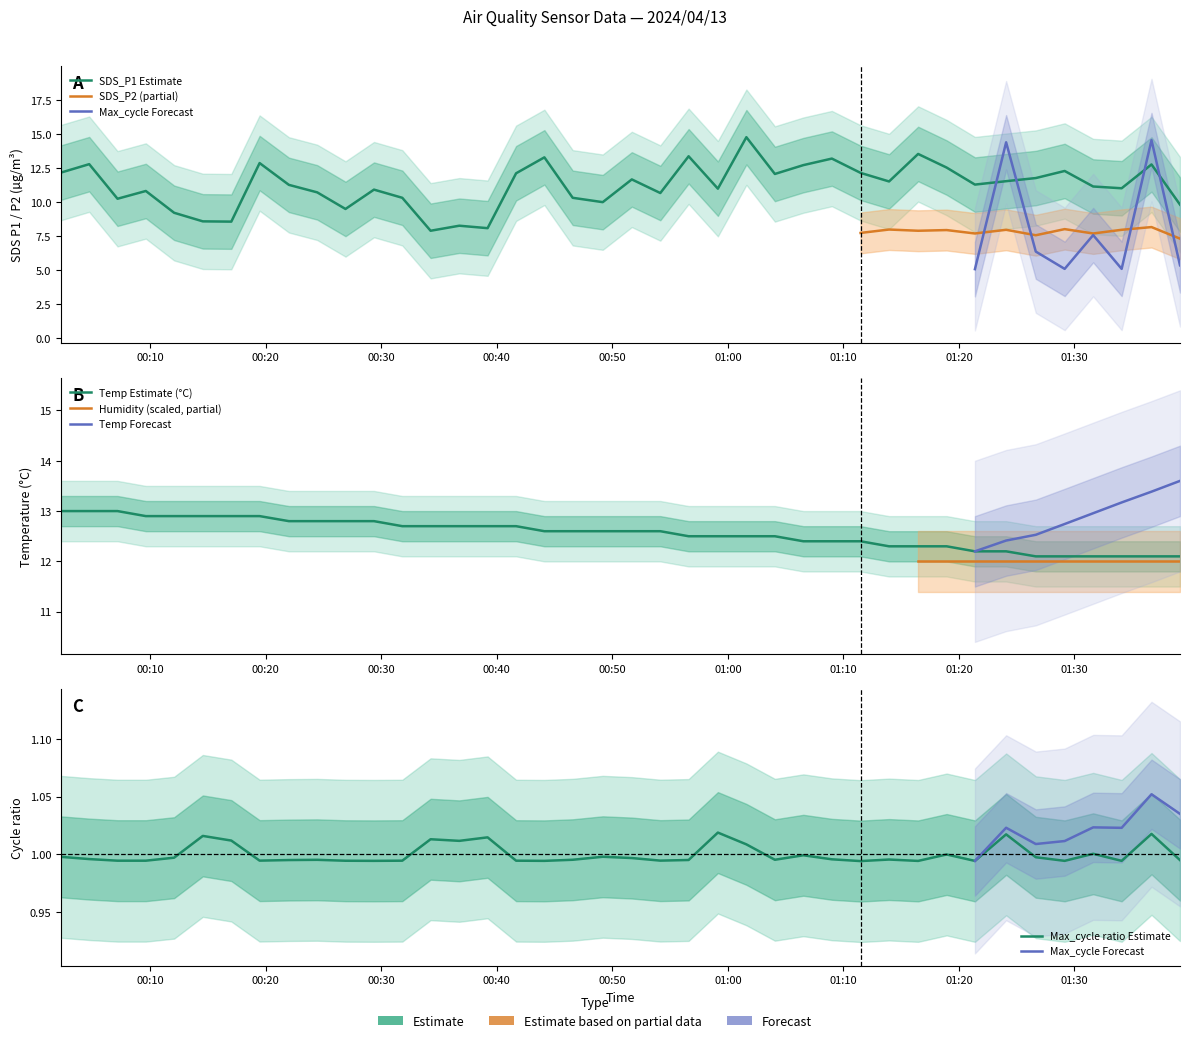

Which series has the widest spread of values?

SDS_P1